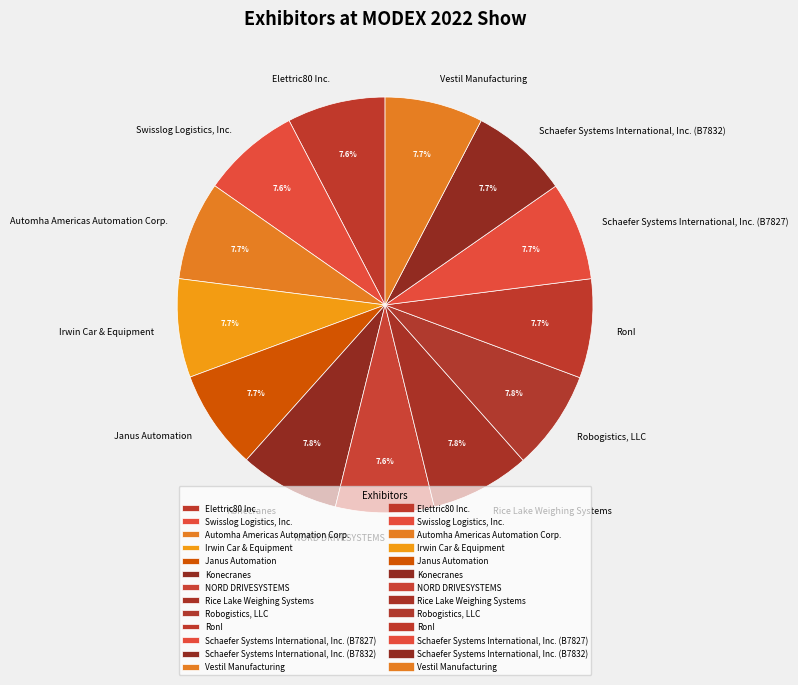

To the nearest percent, what is the average slice percentage?

8%